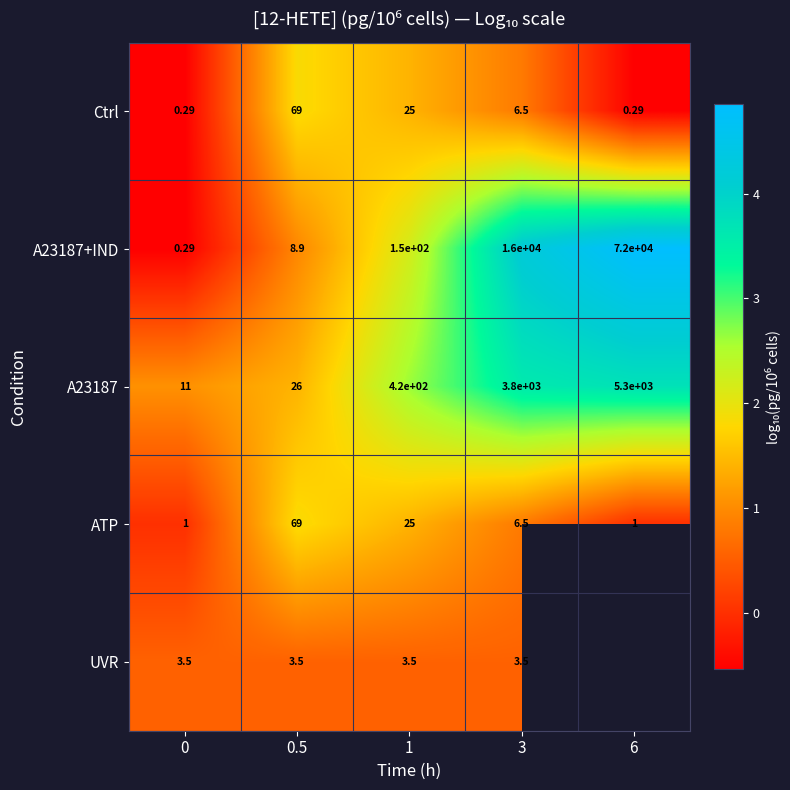

The Ctrl series shows -0.1 at 0. True or false?

False